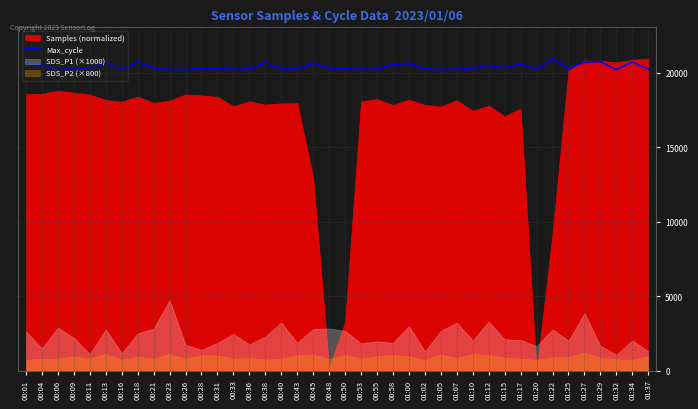

How many points are higher than both their immediate neighbors (excluding endpoints)?

11